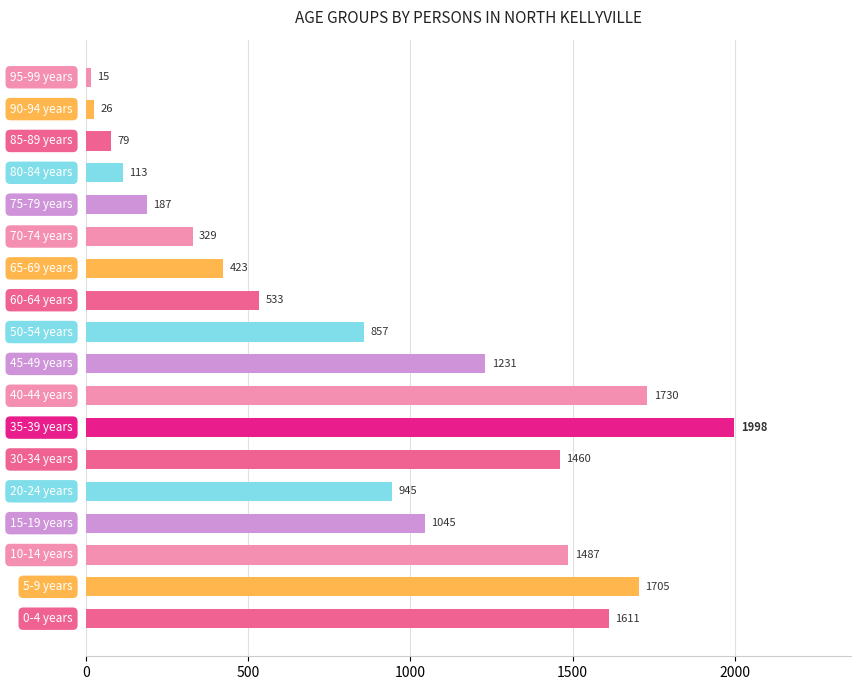

What is the smallest value displayed?

15